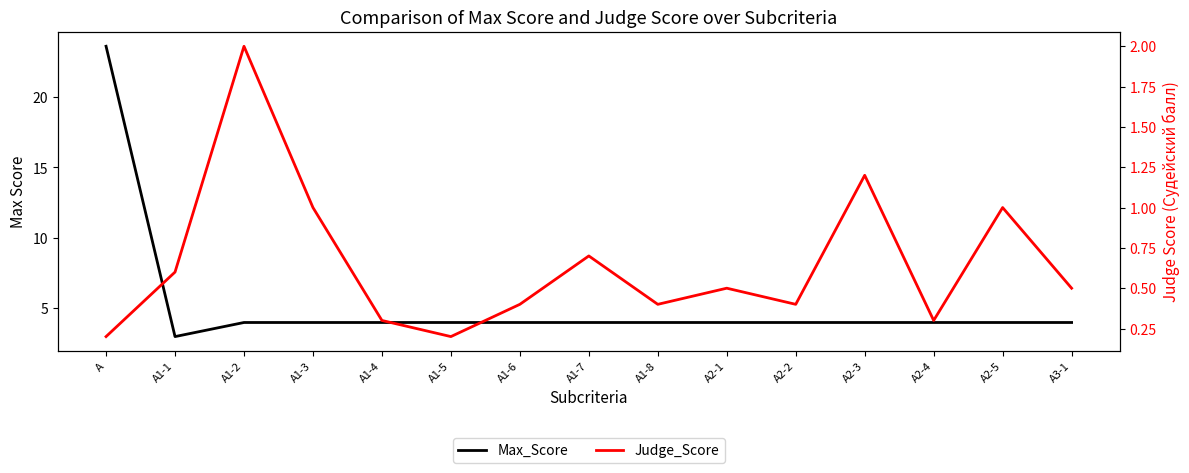

True or false: Judge_Score and Max_Score intersect in this chart.

False